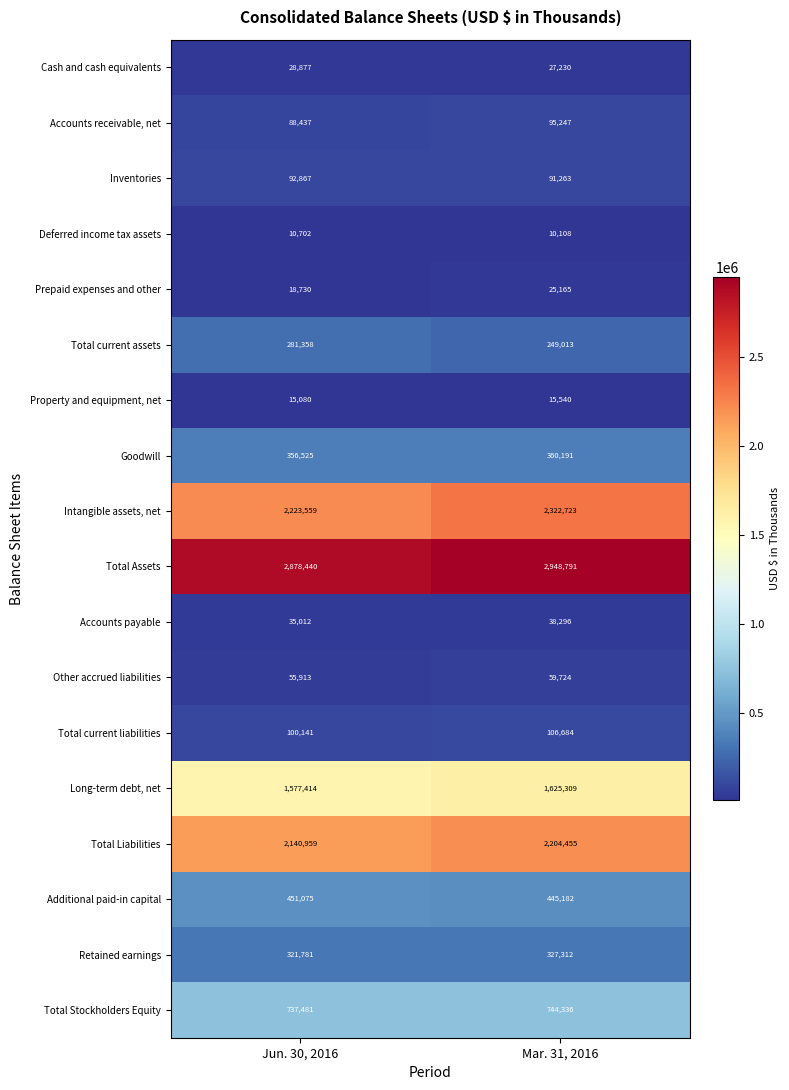

What is the difference between the maximum and minimum values in the Additional paid-in capital series?

5893